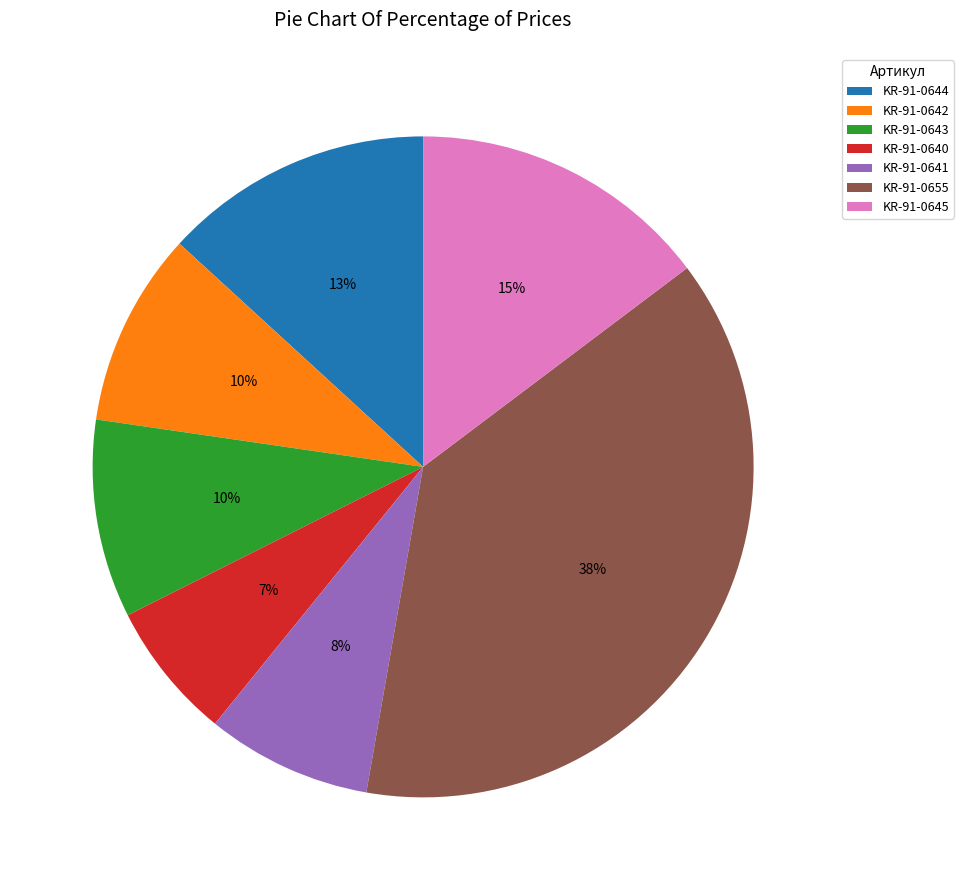

Does KR-91-0643 represent more than half of the total?

No